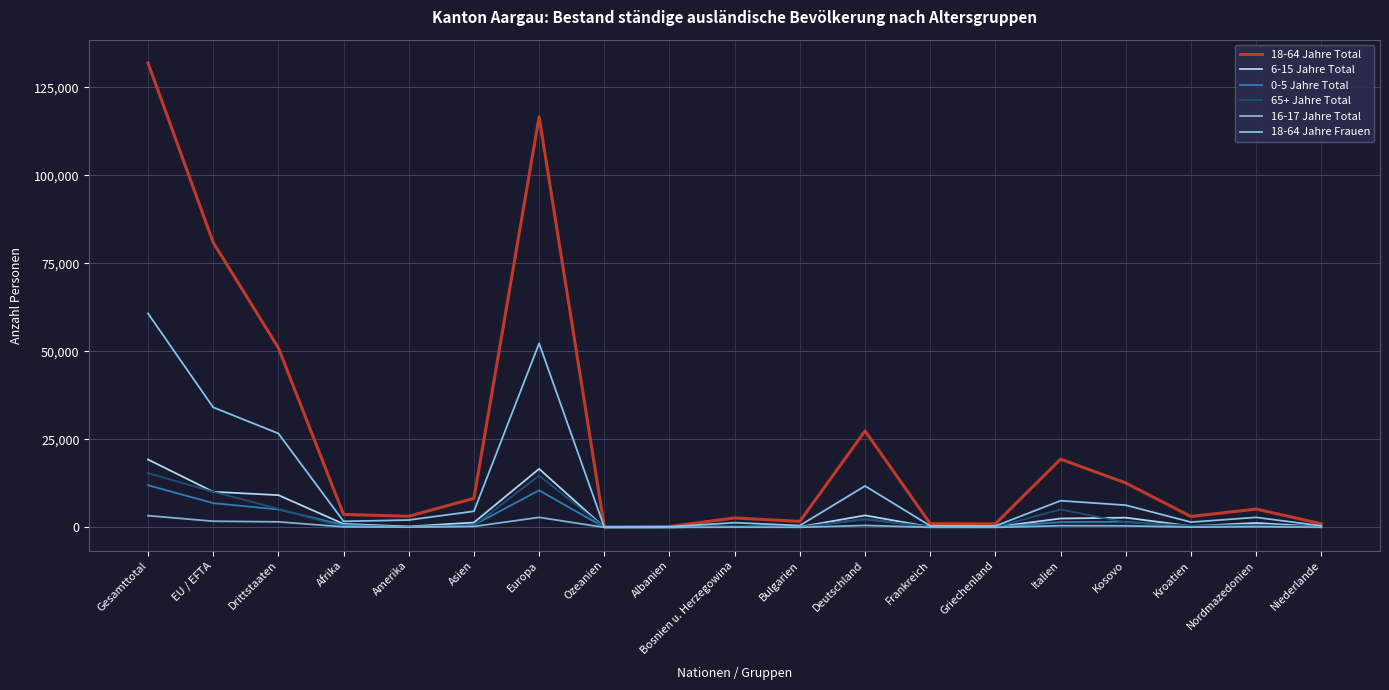

True or false: 16-17 Jahre Total and 18-64 Jahre Total cross at least once.

False